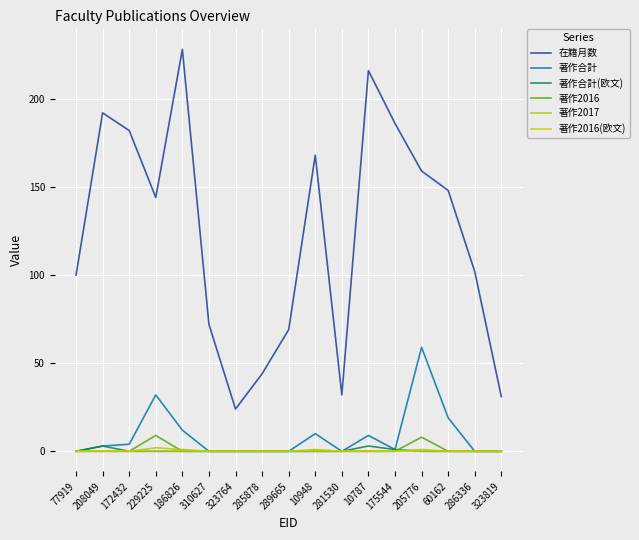

List the series in order of their peak value, highest first.

在籍月数, 著作合計, 著作2016, 著作合計(欧文), 著作2017, 著作2016(欧文)